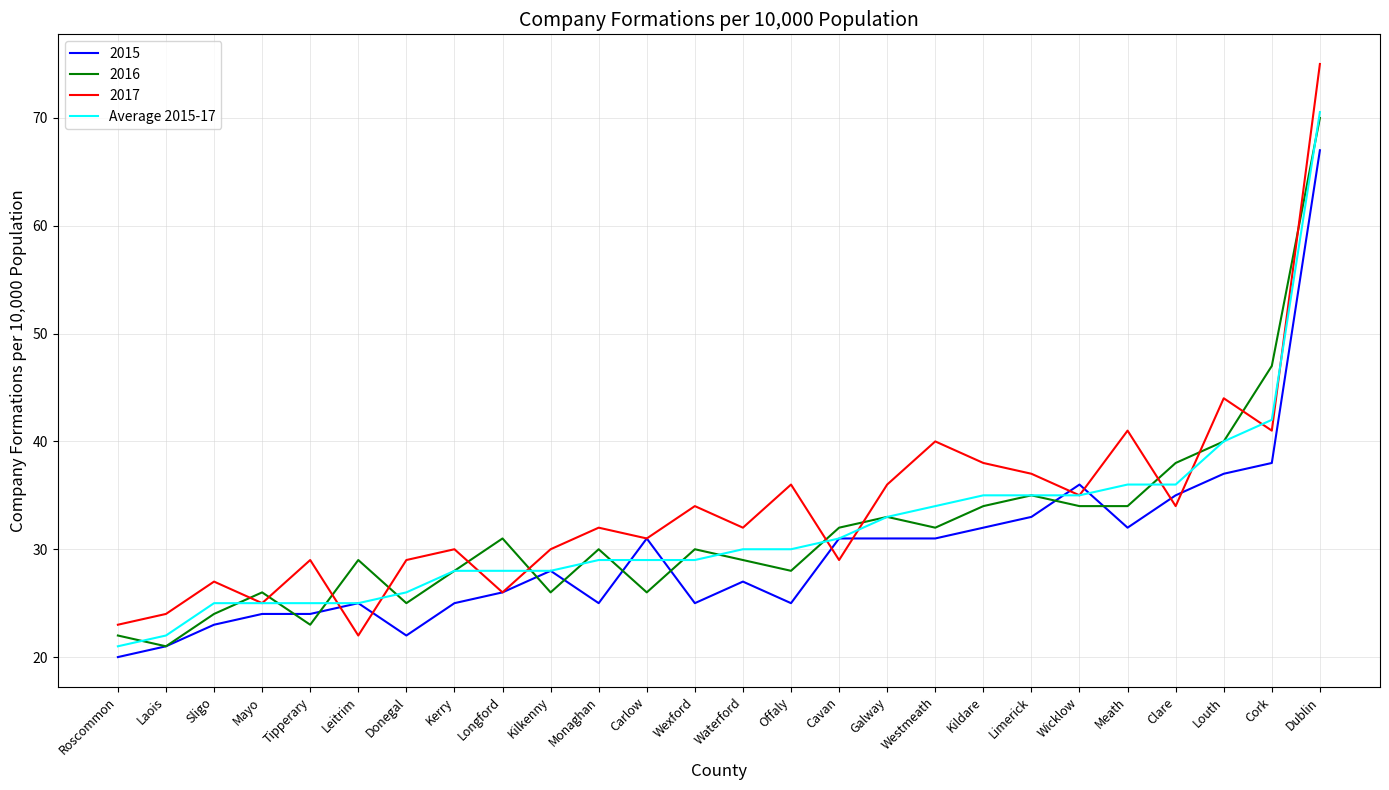

What is the minimum value for 2017?

22.0